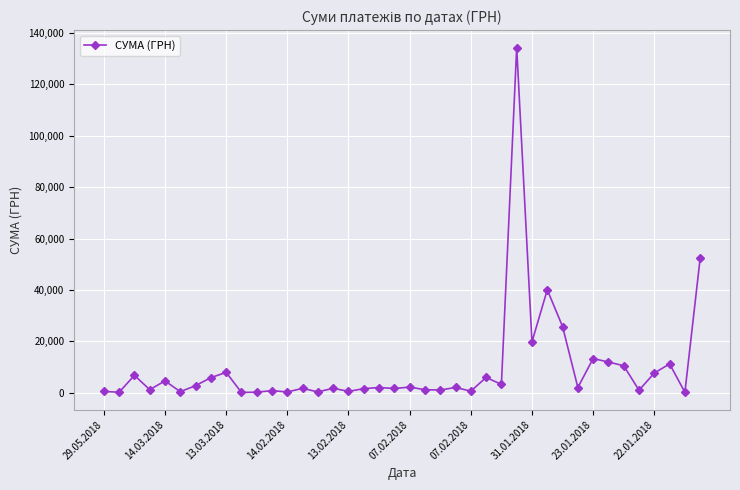

True or false: there are more than 2 points higher than both neighbors.

True